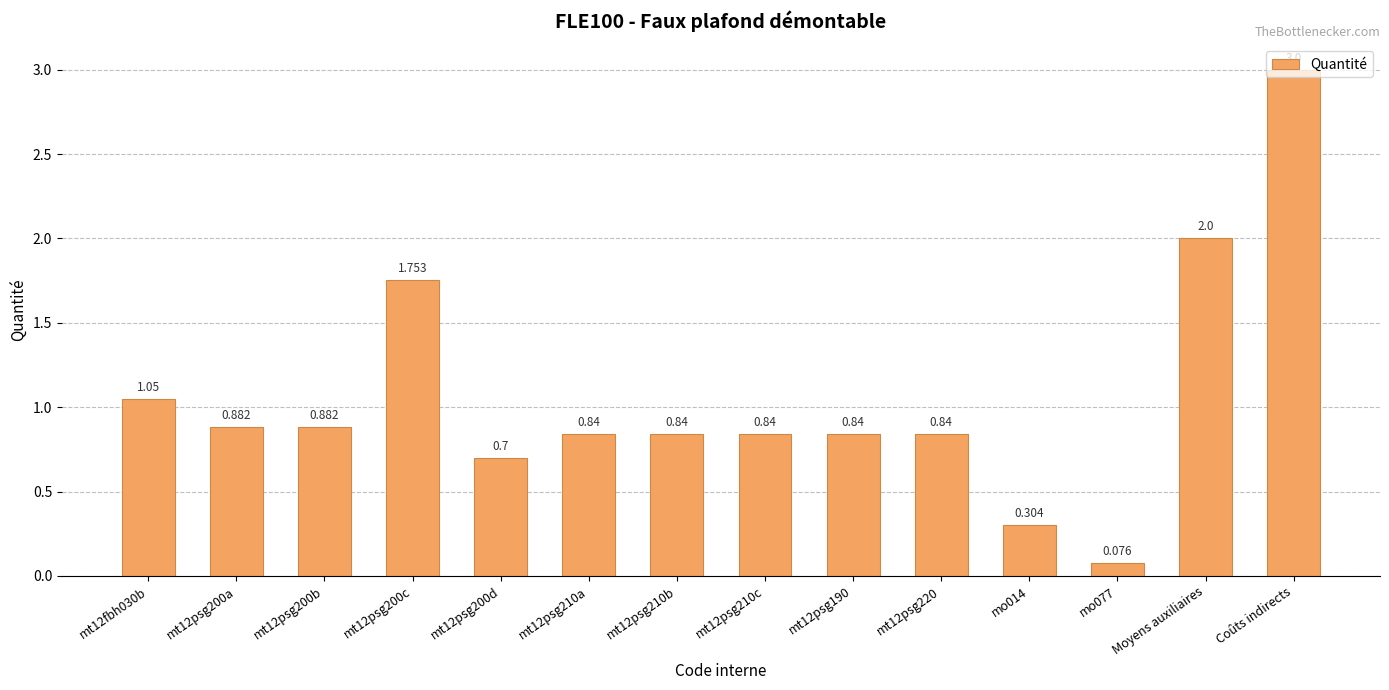

At which category does the chart reach its minimum across all series?

mo077